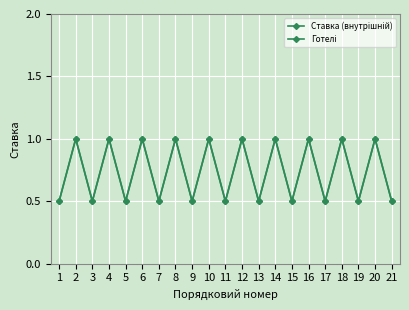

Does the chart have visible grid lines?

Yes